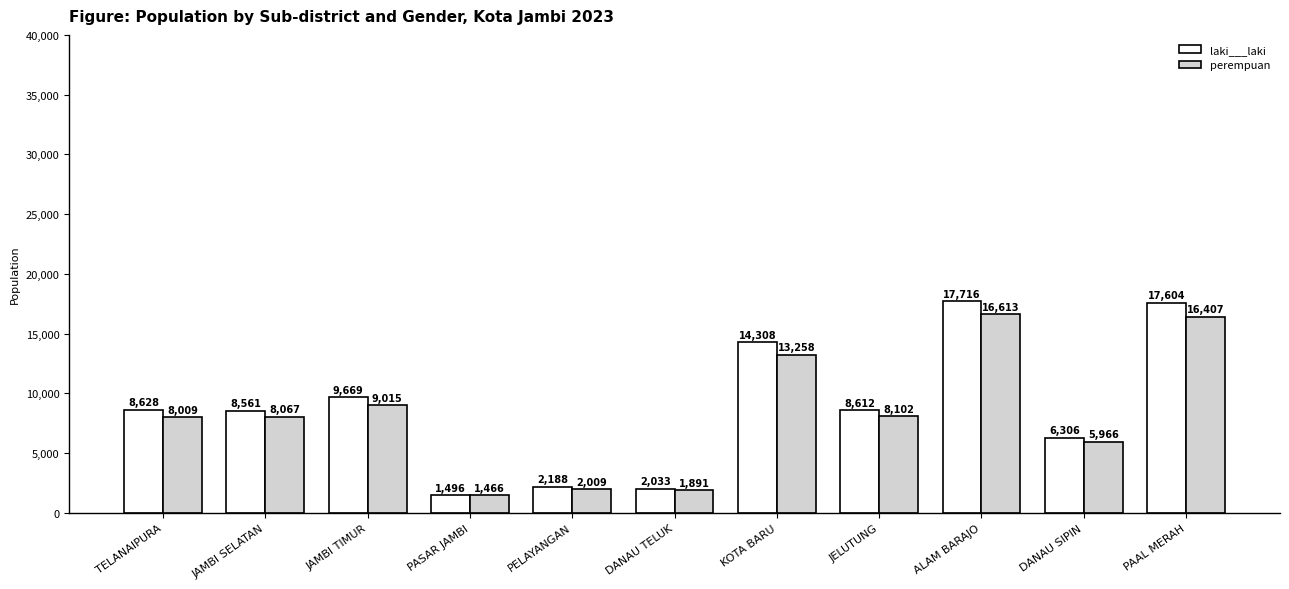

What is the label of the 10th bar from the left?

DANAU SIPIN